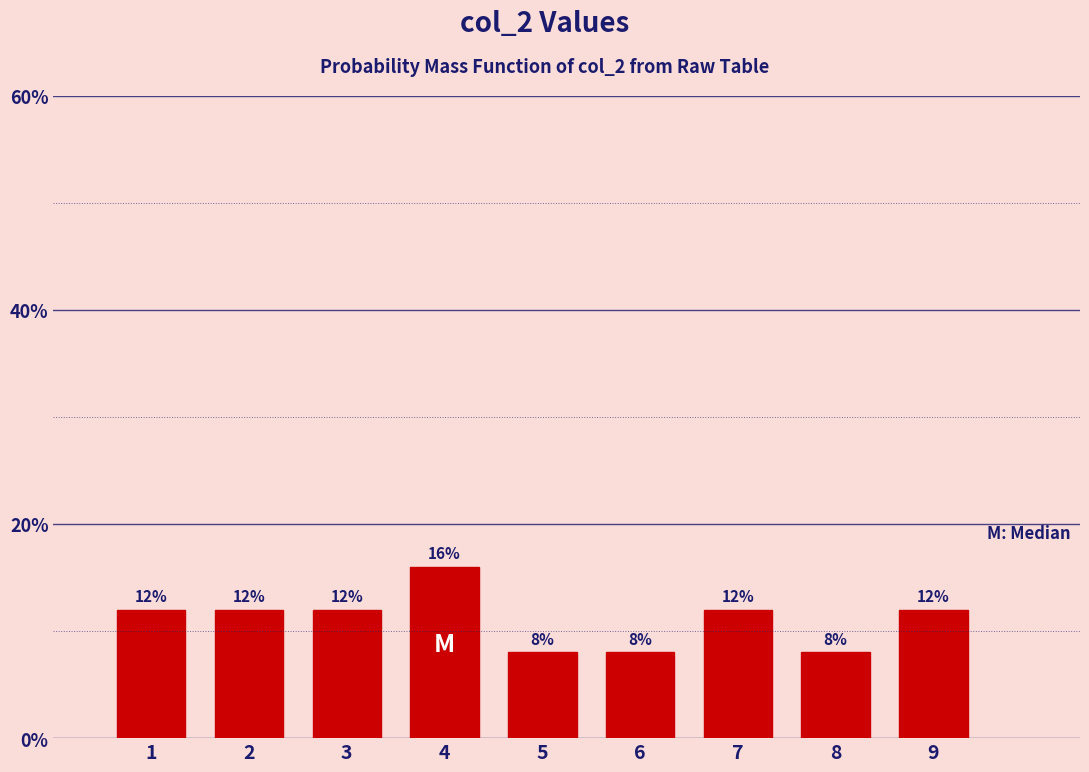

Reading left to right, list all the values displayed in this chart.

1=12	2=12	3=12	4=16	5=8	6=8	7=12	8=8	9=12